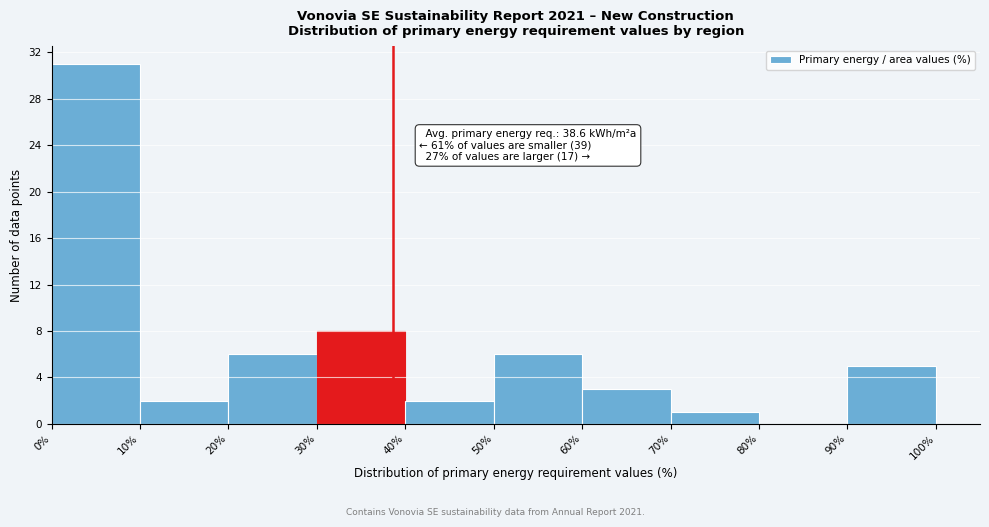

Which range on the x-axis has the tallest bar?

0% to 10%